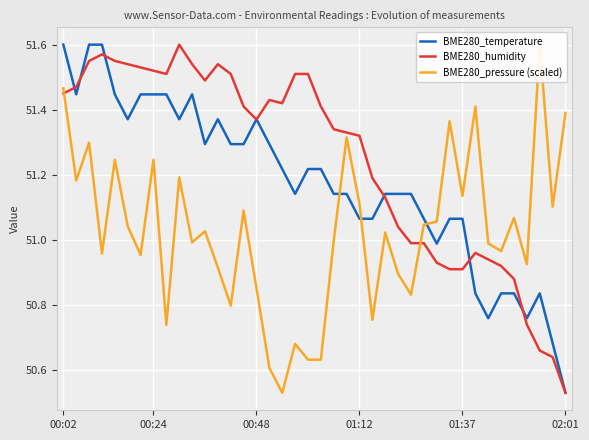

Reading left to right, list all the values displayed in this chart.

BME280_temperature: 51.6	51.4	51.6	51.6	51.4	51.4	51.4	51.4	51.4	51.4	51.4	51.3	51.4	51.3	51.3	51.4	51.3	51.2	51.1	51.2	51.2	51.1	51.1	51.1	51.1	51.1	51.1	51.1	51.1	51.0	51.1	51.1	50.8	50.8	50.8	50.8	50.8	50.8	50.7	50.5
BME280_humidity: 51.5	51.5	51.5	51.6	51.5	51.5	51.5	51.5	51.5	51.6	51.5	51.5	51.5	51.5	51.4	51.4	51.4	51.4	51.5	51.5	51.4	51.3	51.3	51.3	51.2	51.1	51.0	51.0	51.0	50.9	50.9	50.9	51.0	50.9	50.9	50.9	50.7	50.7	50.6	50.5
BME280_pressure (scaled): 51.5	51.2	51.3	51.0	51.2	51.0	51.0	51.2	50.7	51.2	51.0	51.0	50.9	50.8	51.1	50.9	50.6	50.5	50.7	50.6	50.6	51.0	51.3	51.1	50.8	51.0	50.9	50.8	51.0	51.1	51.4	51.1	51.4	51.0	51.0	51.1	50.9	51.6	51.1	51.4